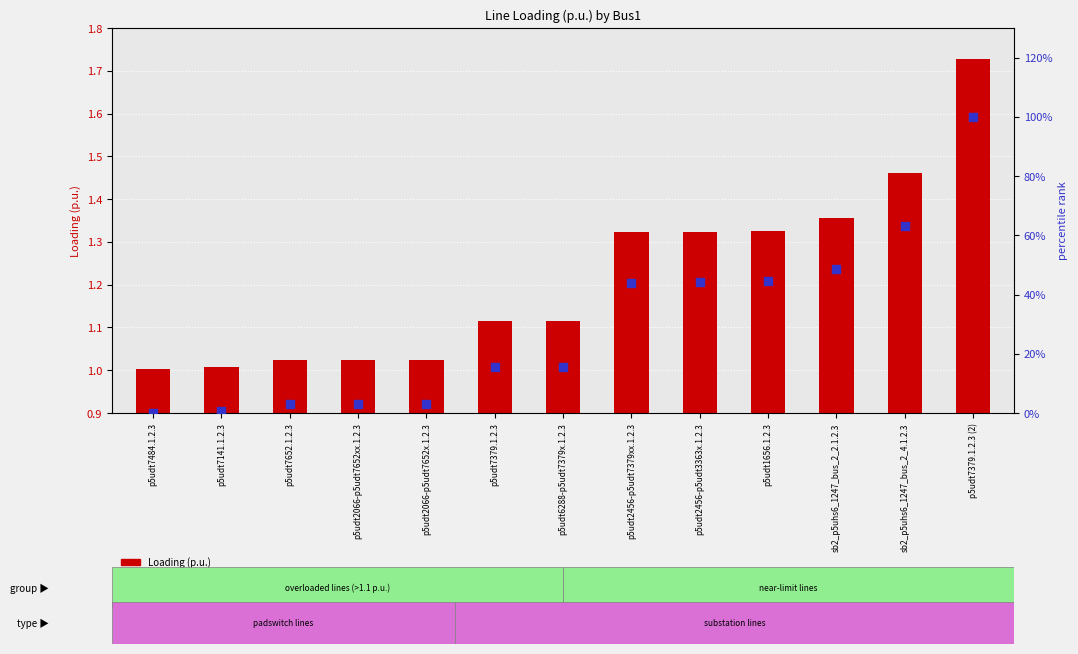

What are all the series names shown in the legend?

Loading (p.u.), percentile rank within the sample